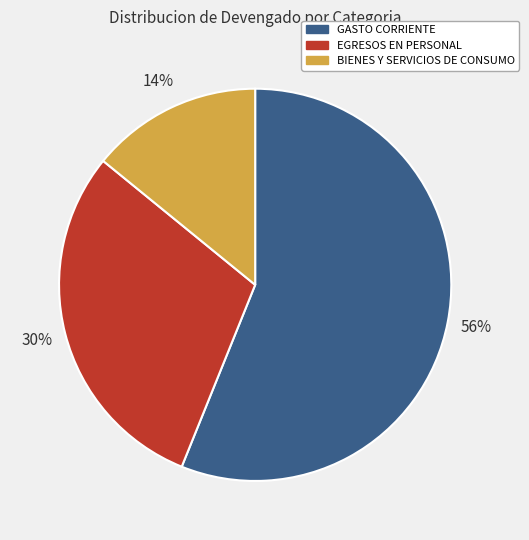

To the nearest percent, what is the difference between the largest and smallest slice percentages?

42%